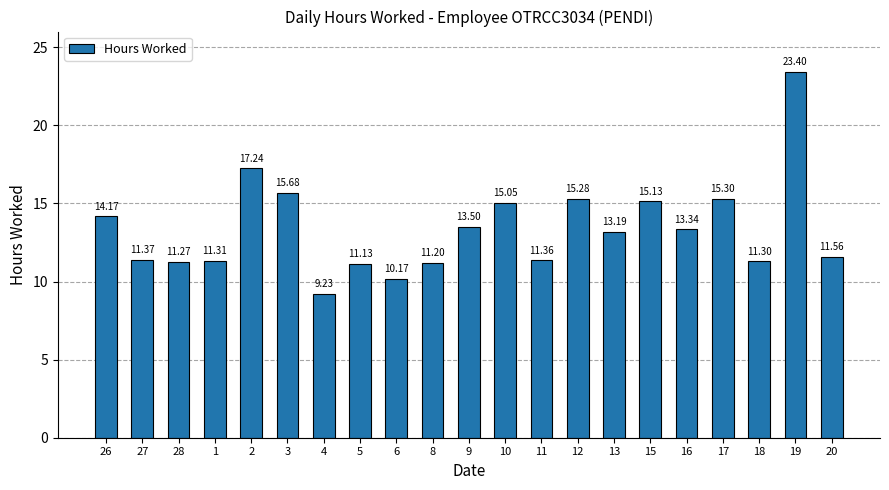

What is the change in value from 1 to 5?

-0.2